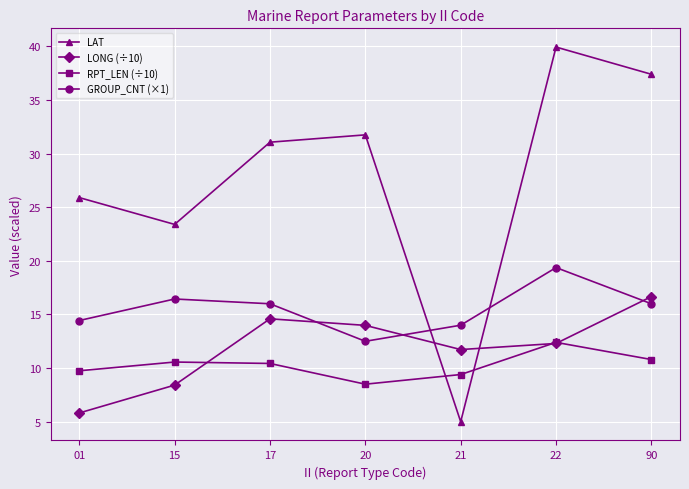

Which series has the widest spread of values?

LAT